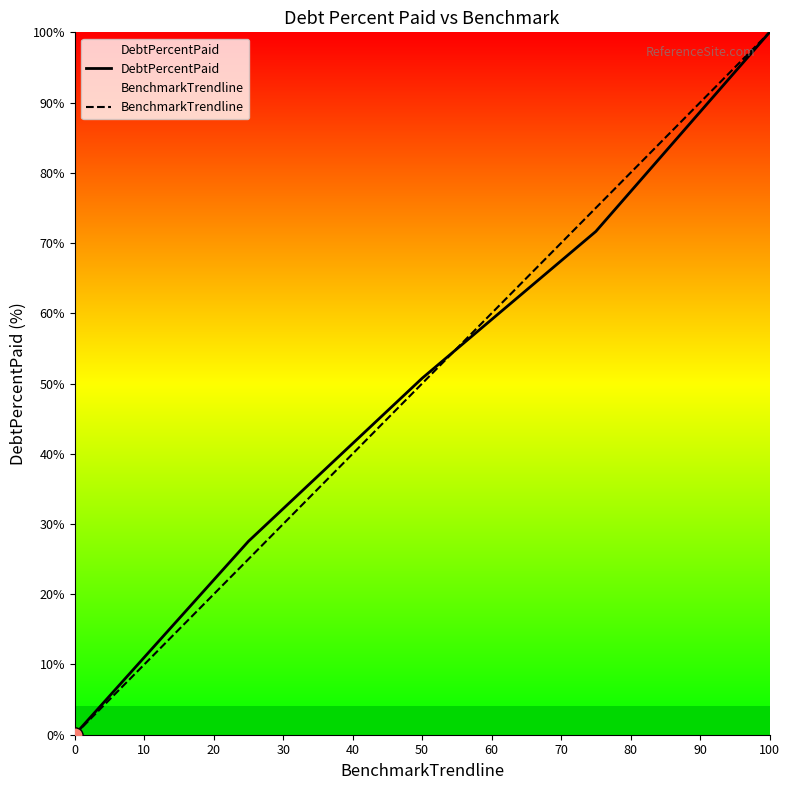

Which series has the largest total across all categories?

BenchmarkTrendline